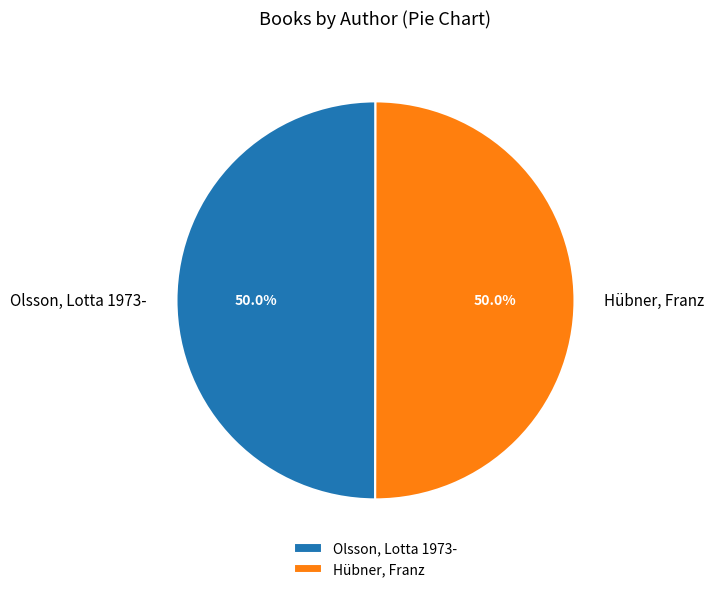

To the nearest percent, what is the average slice percentage?

50%